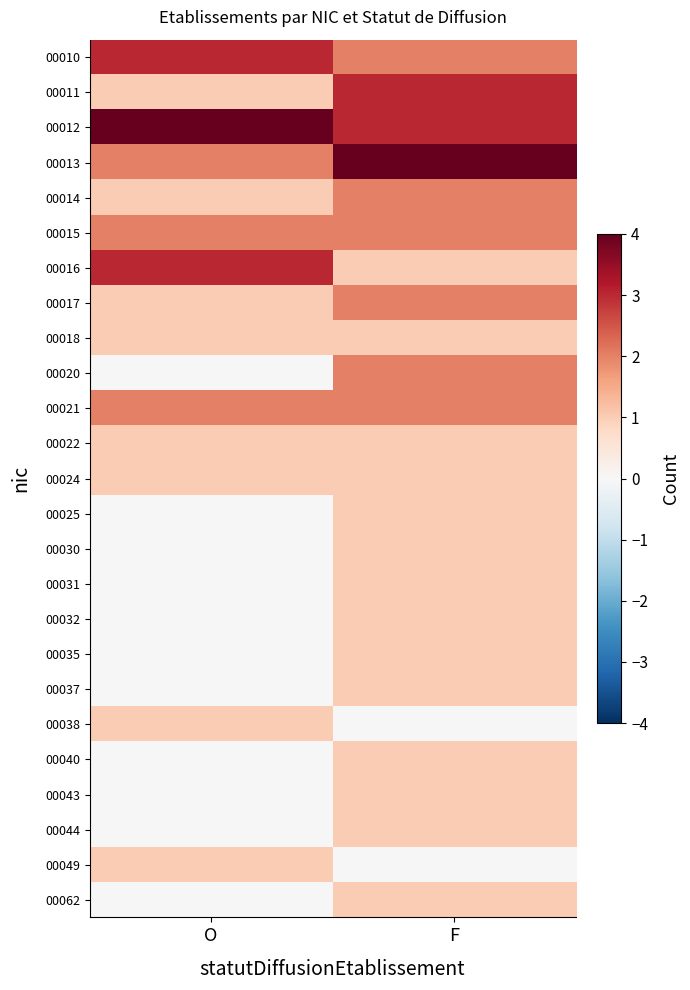

Reading left to right, what are all the values shown in this chart?

00010: O=3	F=2
00011: O=1	F=3
00012: O=4	F=3
00013: O=2	F=4
00014: O=1	F=2
00015: O=2	F=2
00016: O=3	F=1
00017: O=1	F=2
00018: O=1	F=1
00020: O=0	F=2
00021: O=2	F=2
00022: O=1	F=1
00024: O=1	F=1
00025: O=0	F=1
00030: O=0	F=1
00031: O=0	F=1
00032: O=0	F=1
00035: O=0	F=1
00037: O=0	F=1
00038: O=1	F=0
00040: O=0	F=1
00043: O=0	F=1
00044: O=0	F=1
00049: O=1	F=0
00062: O=0	F=1